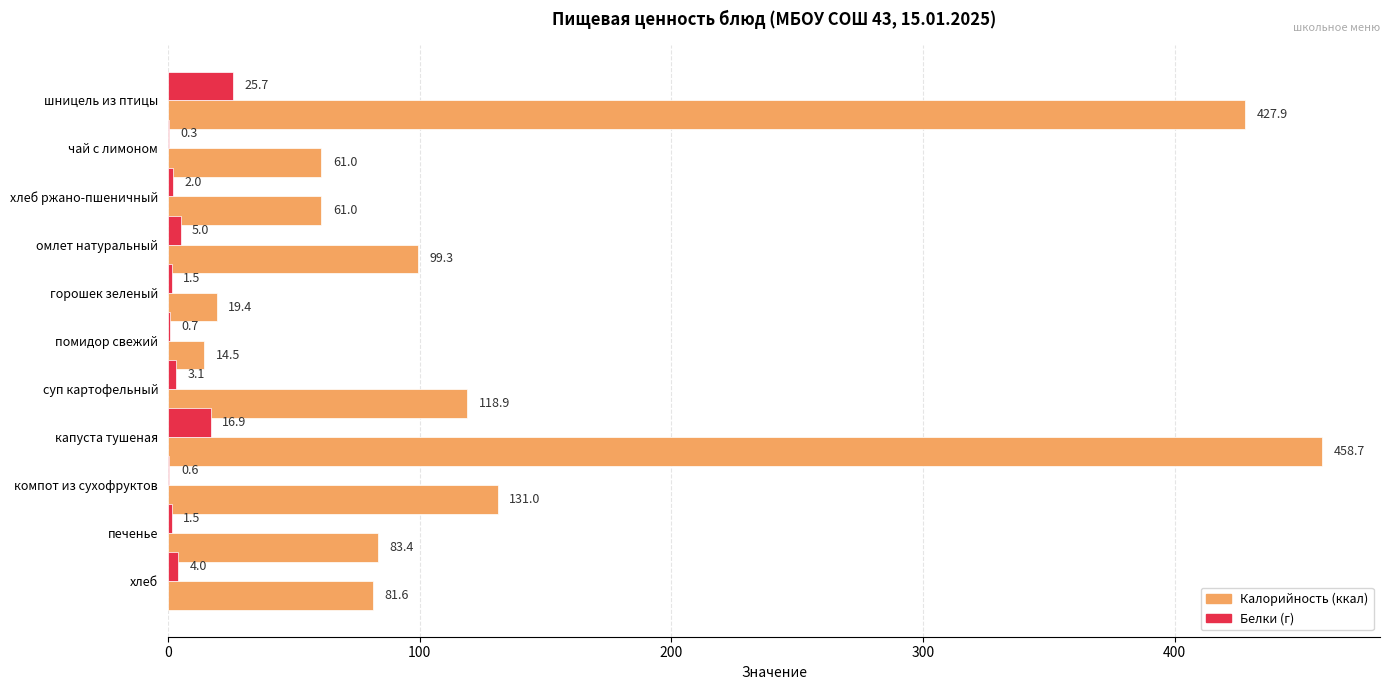

What is the total value across all series at омлет натуральный?

104.3